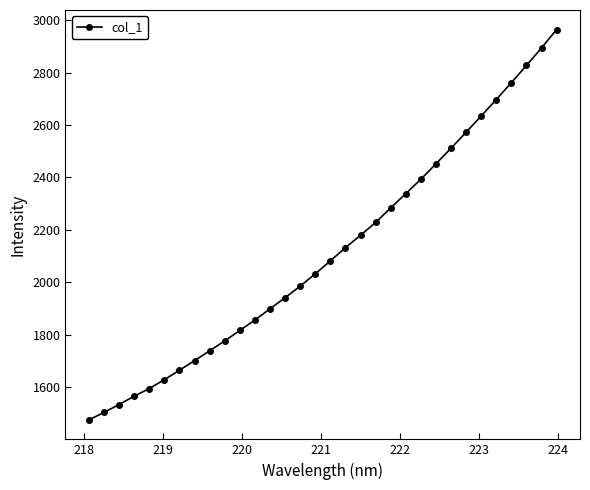

What is the maximum value shown in the chart?

2964.1